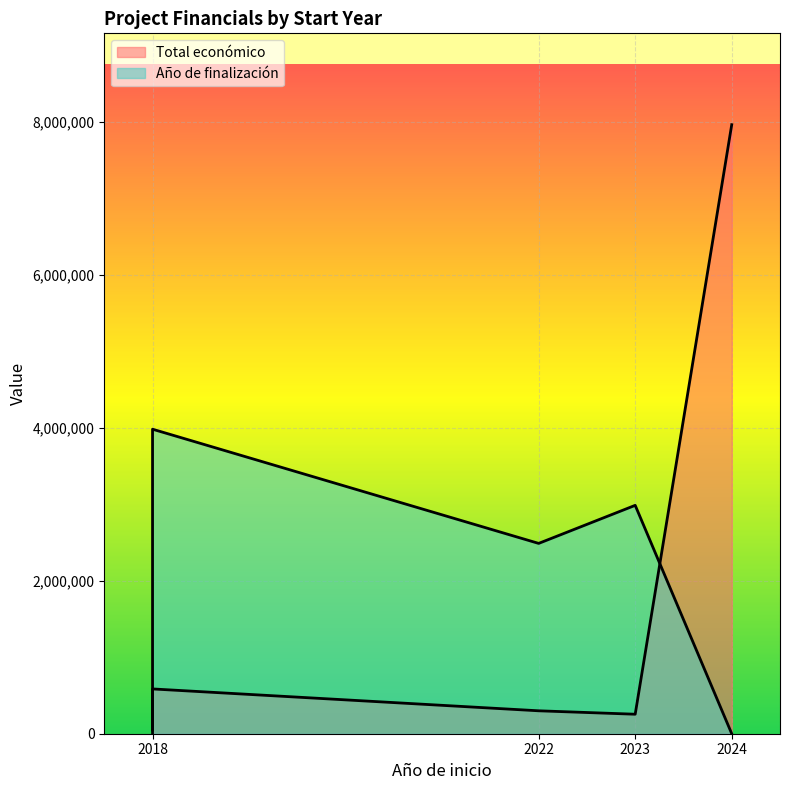

Does the chart display data point markers on the line(s)?

No